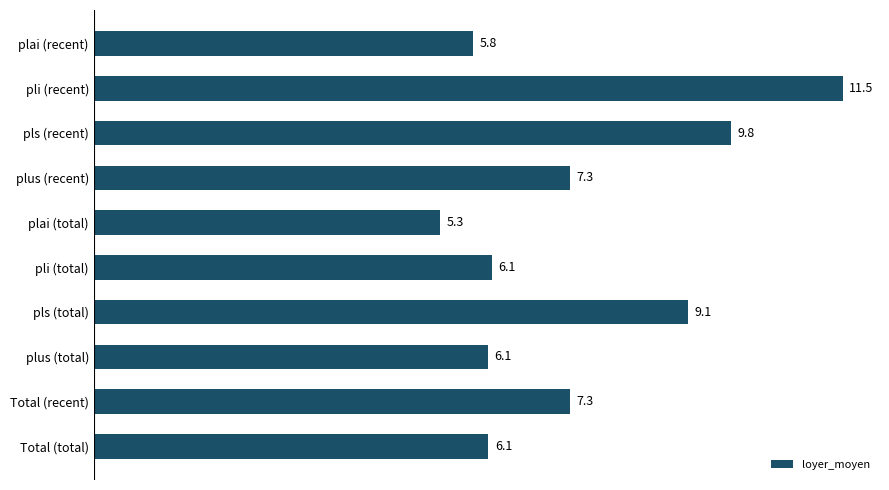

What is the sum of all values?

74.4